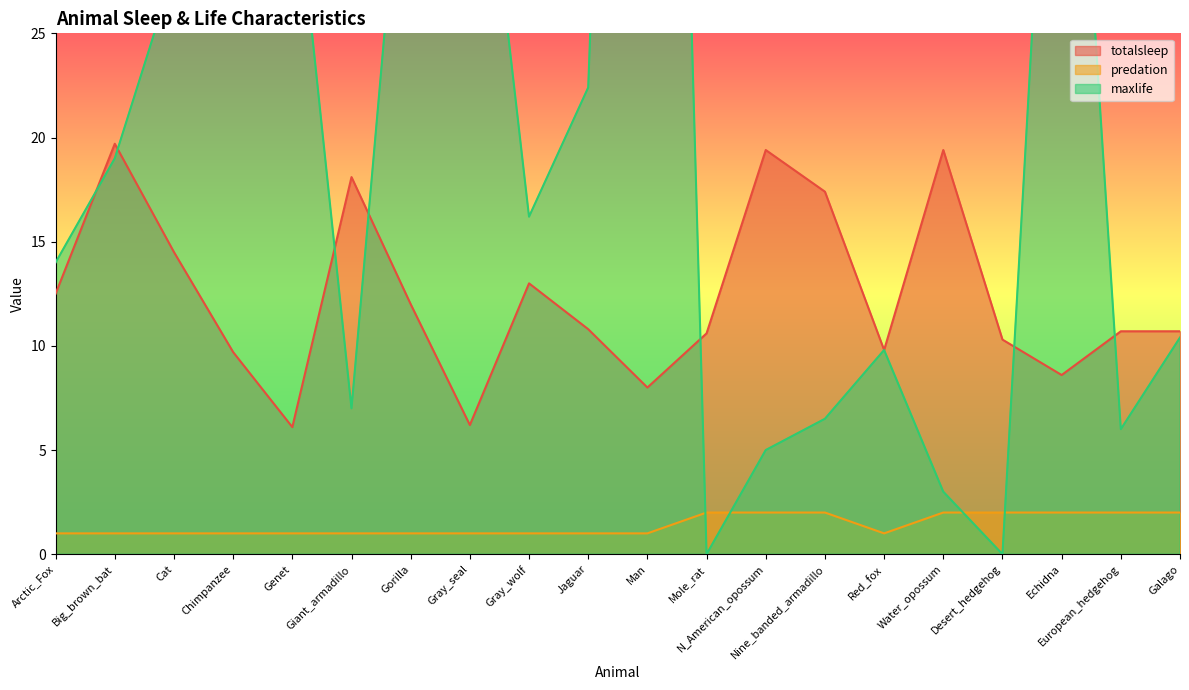

What is the value of the totalsleep point at the 13th from the left?

19.4